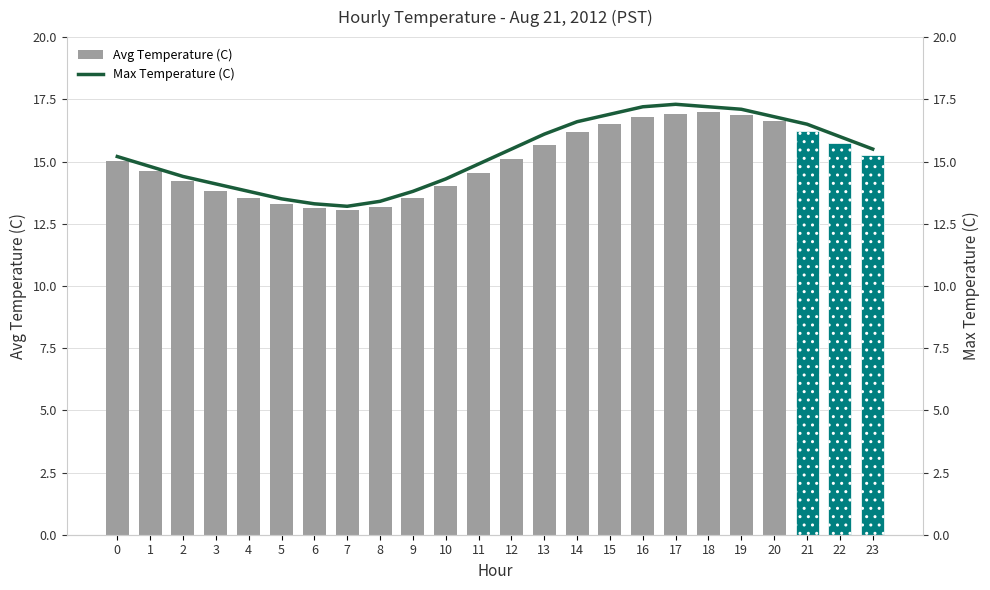

Reading right to left, what are all the values shown in this chart?

Avg Temperature (C): 15.3	15.8	16.2	16.6	16.9	17.0	16.9	16.8	16.5	16.2	15.7	15.1	14.6	14.0	13.5	13.2	13.1	13.1	13.3	13.5	13.8	14.2	14.6	15.0
Max Temperature (C): 15.5	16.0	16.5	16.8	17.1	17.2	17.3	17.2	16.9	16.6	16.1	15.5	14.9	14.3	13.8	13.4	13.2	13.3	13.5	13.8	14.1	14.4	14.8	15.2